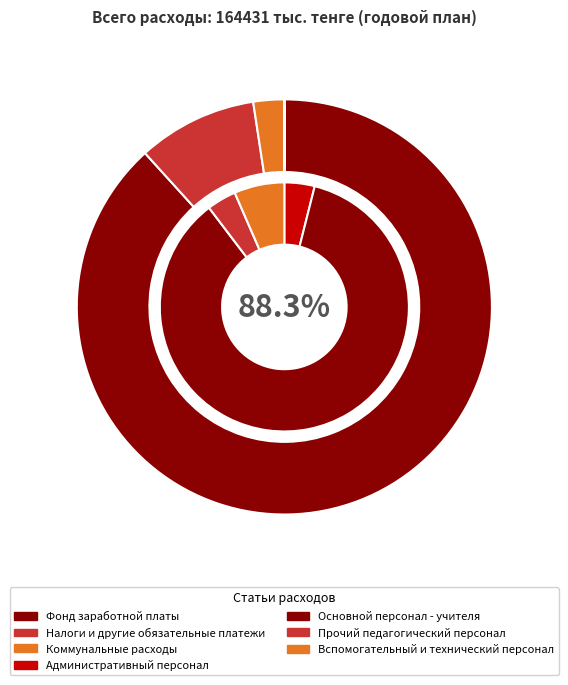

Count the number of slices in the pie.

6